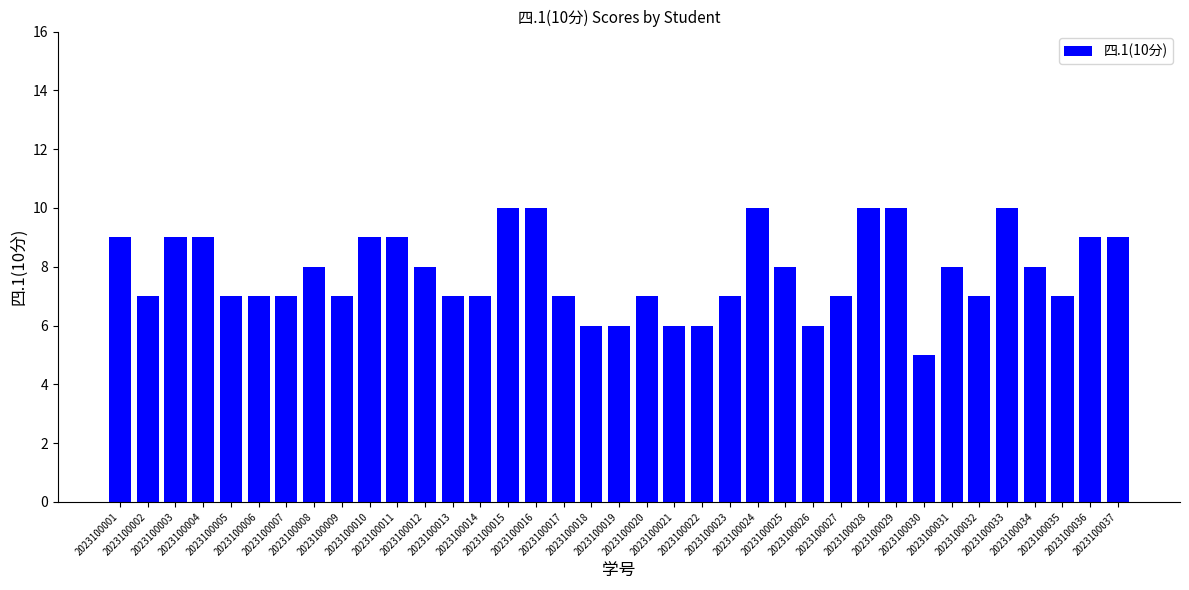

Approximately how many times larger is the value at 2023100036 compared to 2023100018?

1.5